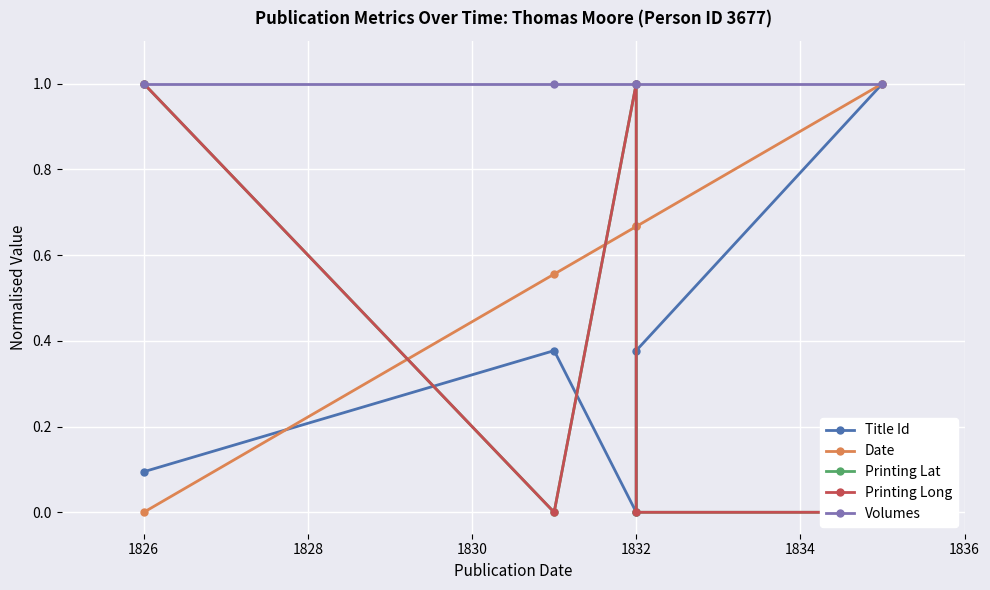

How many categories are shown in the chart?

5